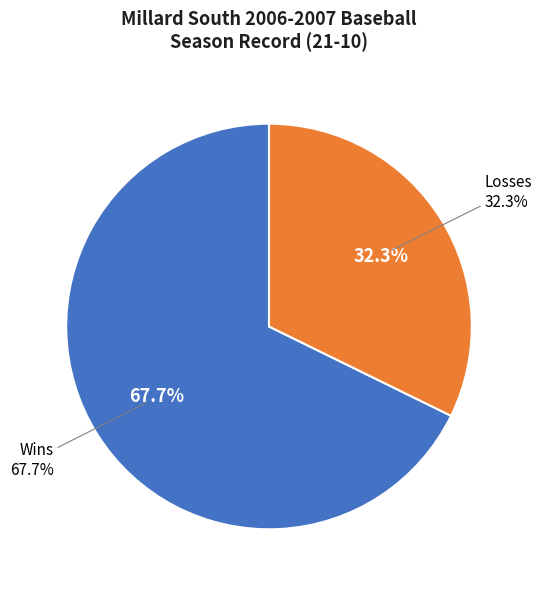

Approximately how many times larger is the value at Losses compared to Wins?

0.5